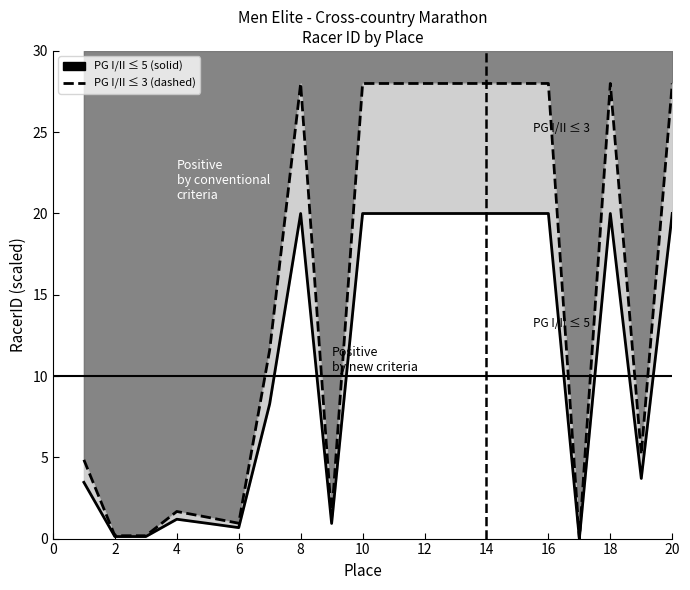

True or false: PG I/II ≤ 3 and PG I/II ≤ 5 cross at least once.

False